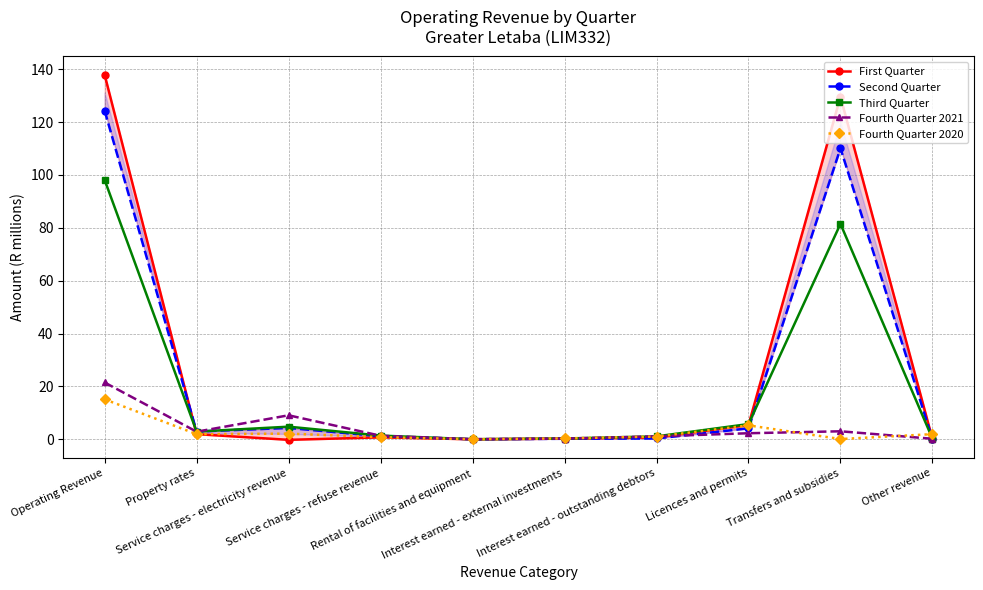

Which series has the largest total across all categories?

First Quarter